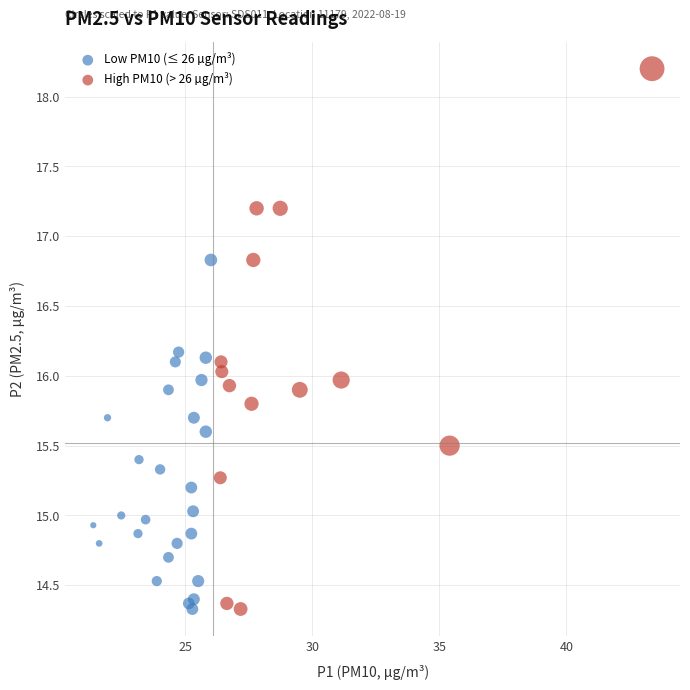

Which series reaches the maximum Y coordinate?

High PM10 (> 26 µg/m³)